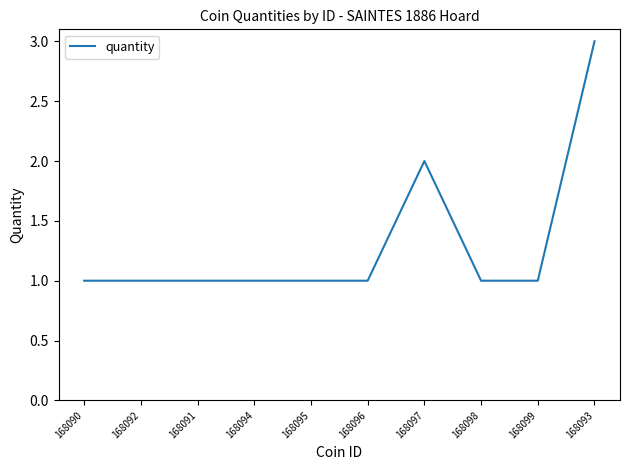

What is the minimum value shown in the chart?

1